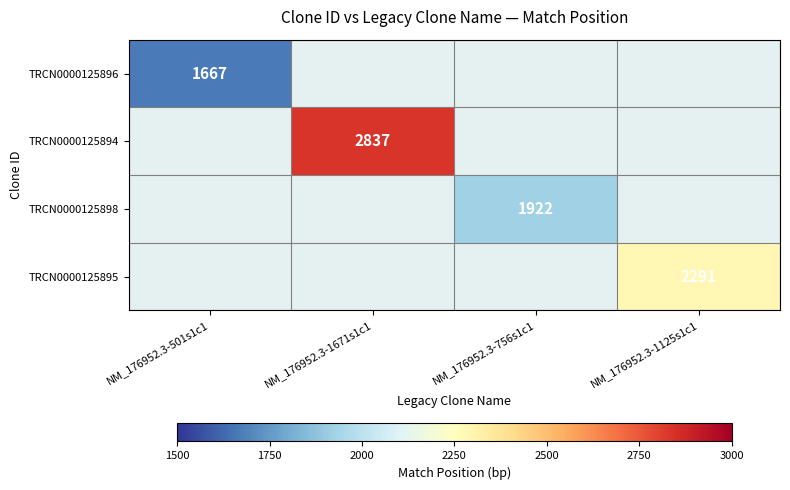

Is it true that TRCN0000125894 equals 0 at NM_176952.3-1671s1c1?

False